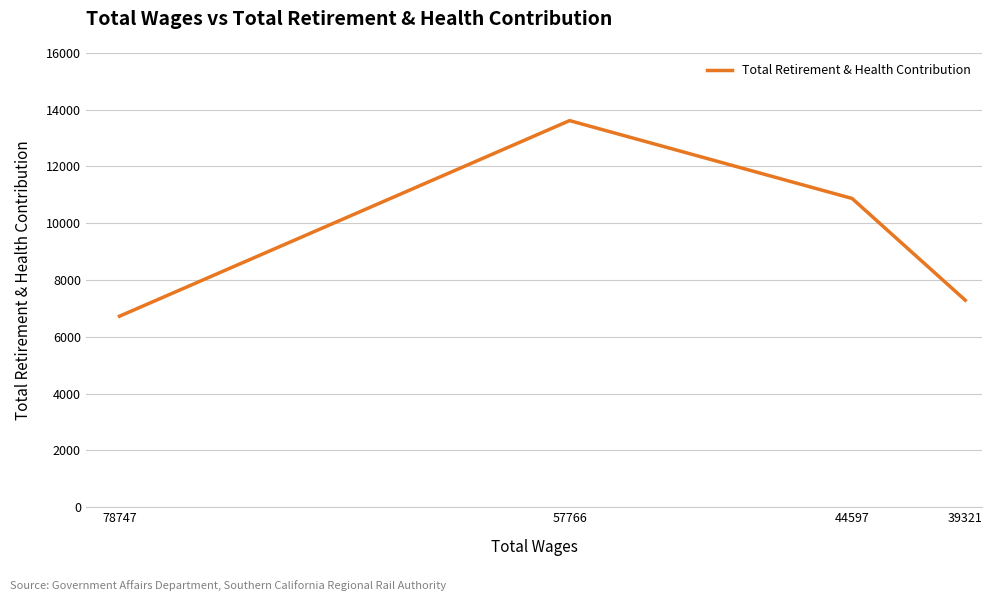

Is it true that the value at 57766 is 13611?

True